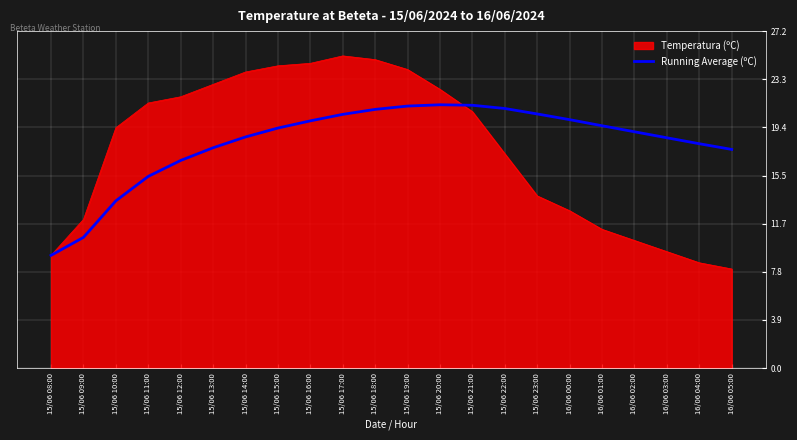

Where is Running Average (ºC) nearest to the value 15?

15/06 11:00